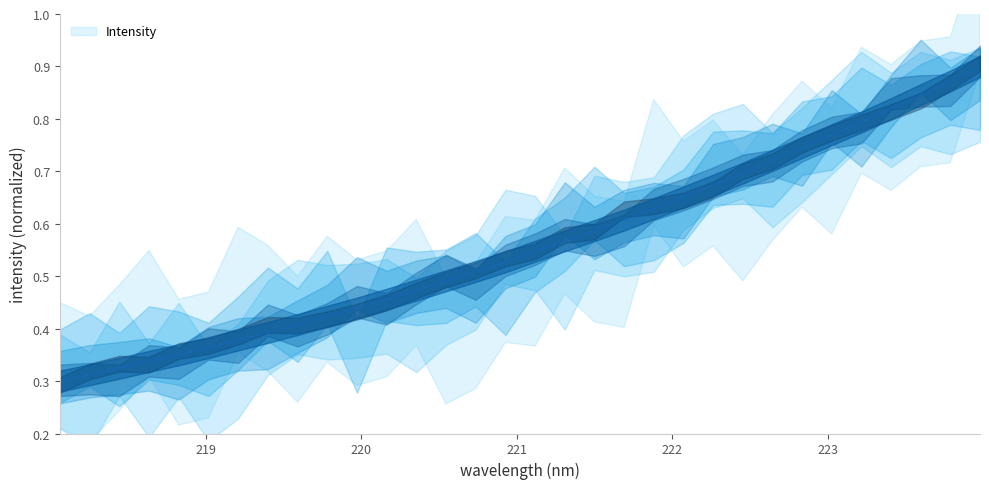

The value at 223.9802 is 0.9. True or false?

True